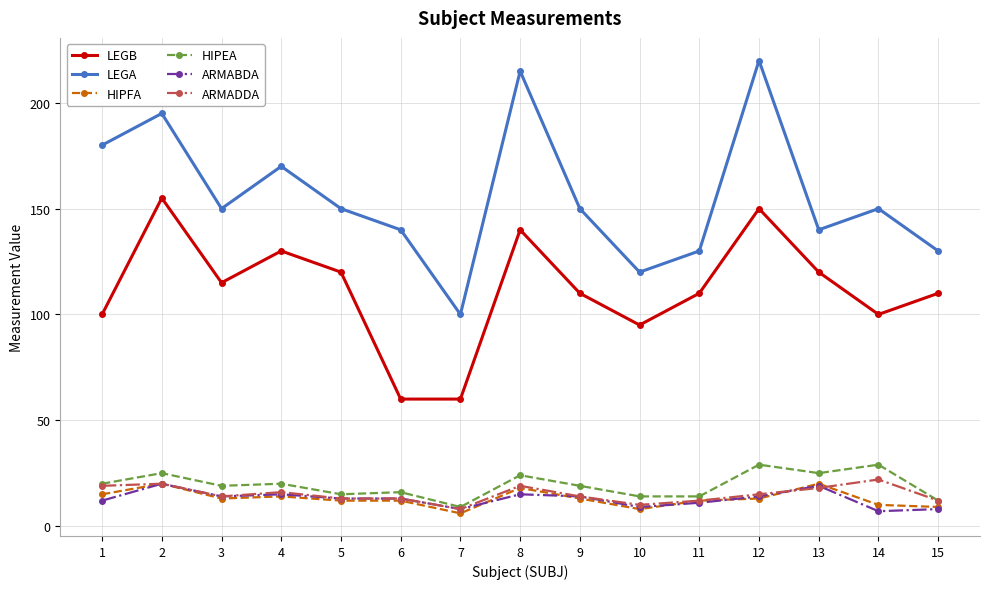

What is the total value across all series at 12?

441